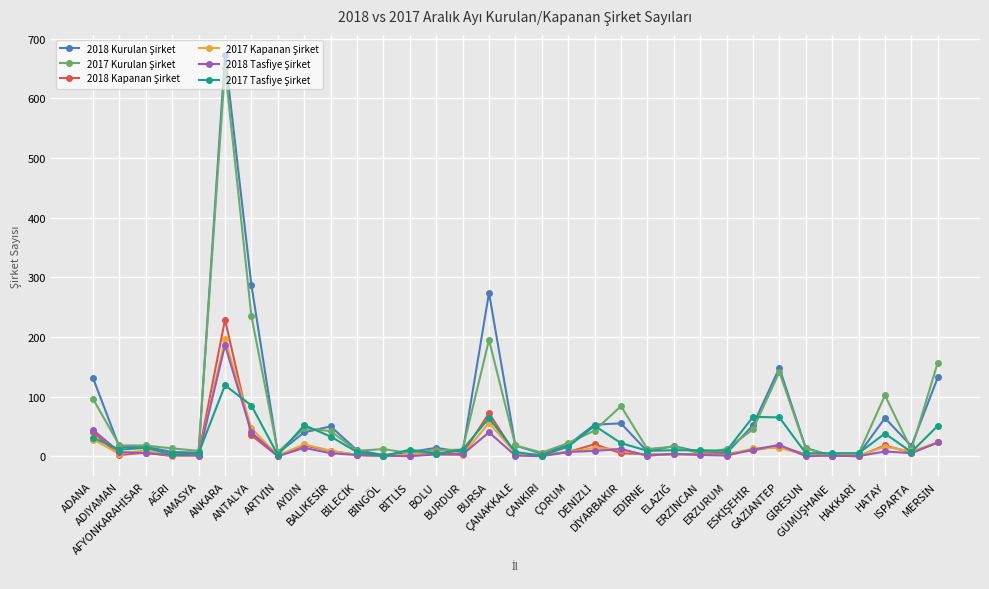

What position from the right is HAKKARİ?

4